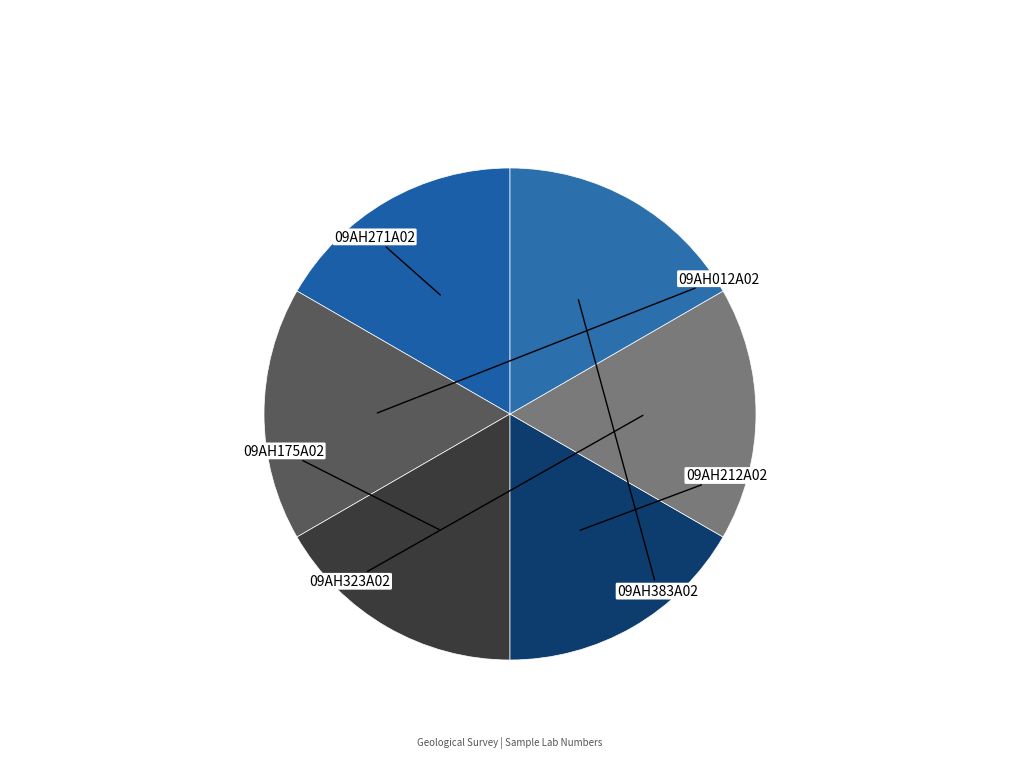

To the nearest percent, what percentage of the pie is 09AH271A02?

17%